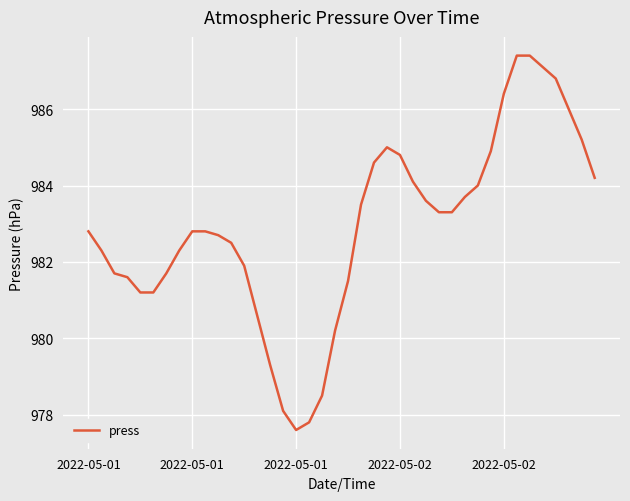

What is the maximum value shown in the chart?

987.4